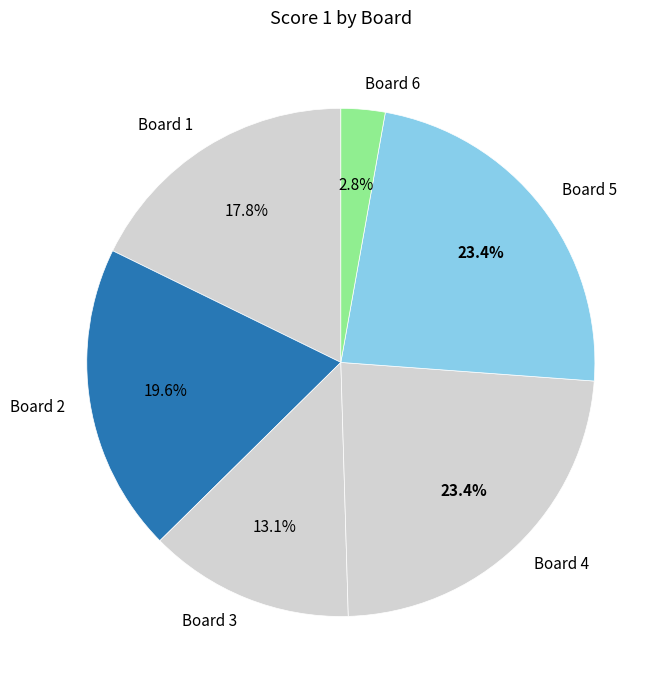

What is the ratio of the value at Board 3 to the value at Board 1?

0.7